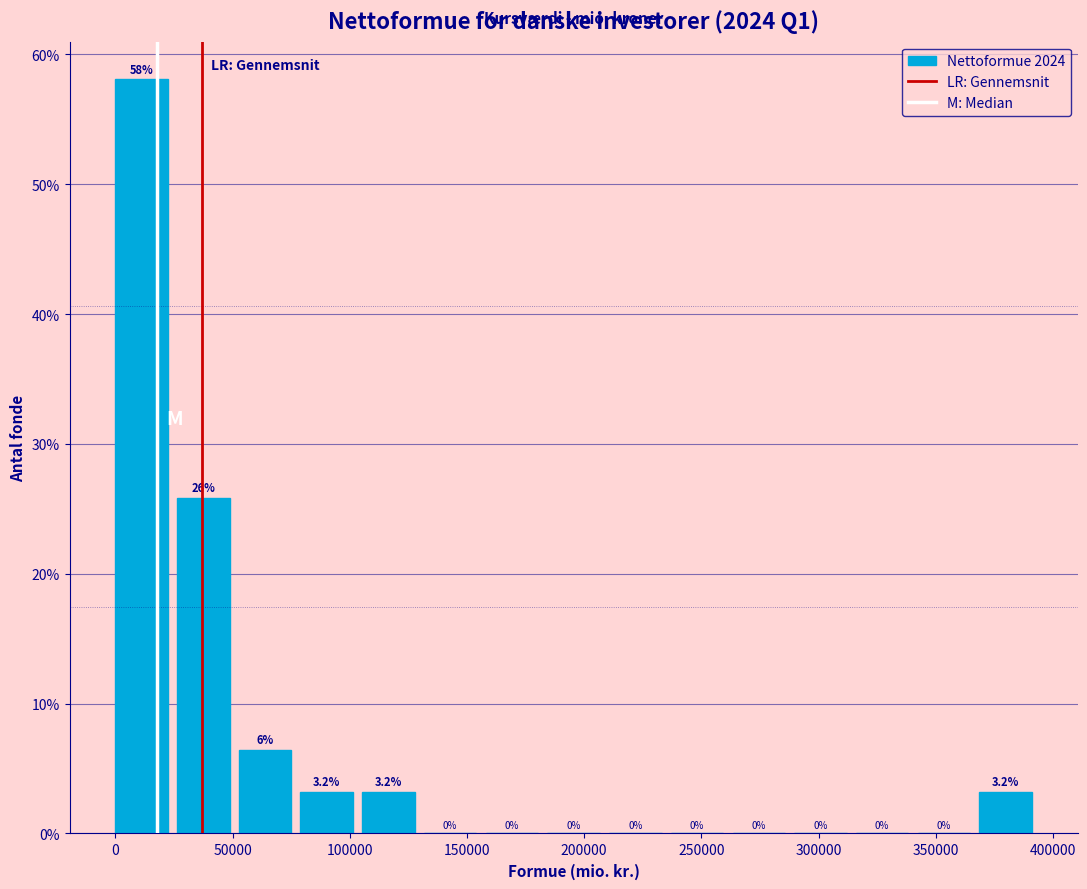

Which range on the x-axis has the tallest bar?

0 to 25000